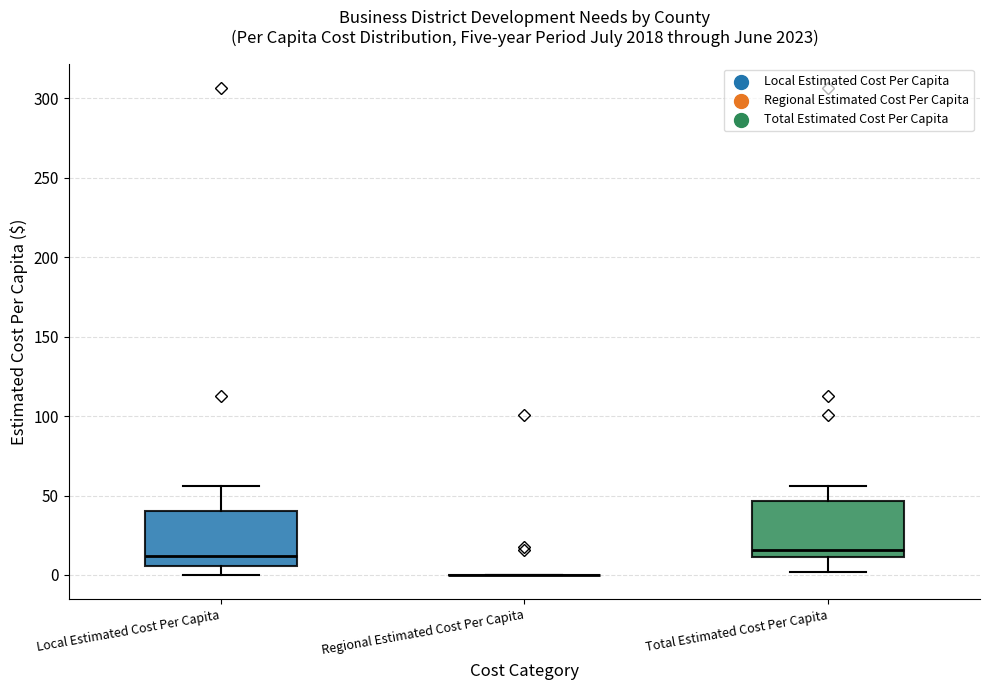

Reading left to right, transcribe this box plot: for each box, give where its median line is, the range the box spans, and where its two whiskers end, as read against the y-axis. The values are not printed on the chart, so give them approximately, as read against the axis.

Local Estimated Cost Per Capita: median 10, box 5 to 40, whiskers 0 to 55
Regional Estimated Cost Per Capita: box collapsed to a line at 0, whiskers 0 to 0
Total Estimated Cost Per Capita: median 15, box 10 to 45, whiskers 0 to 55